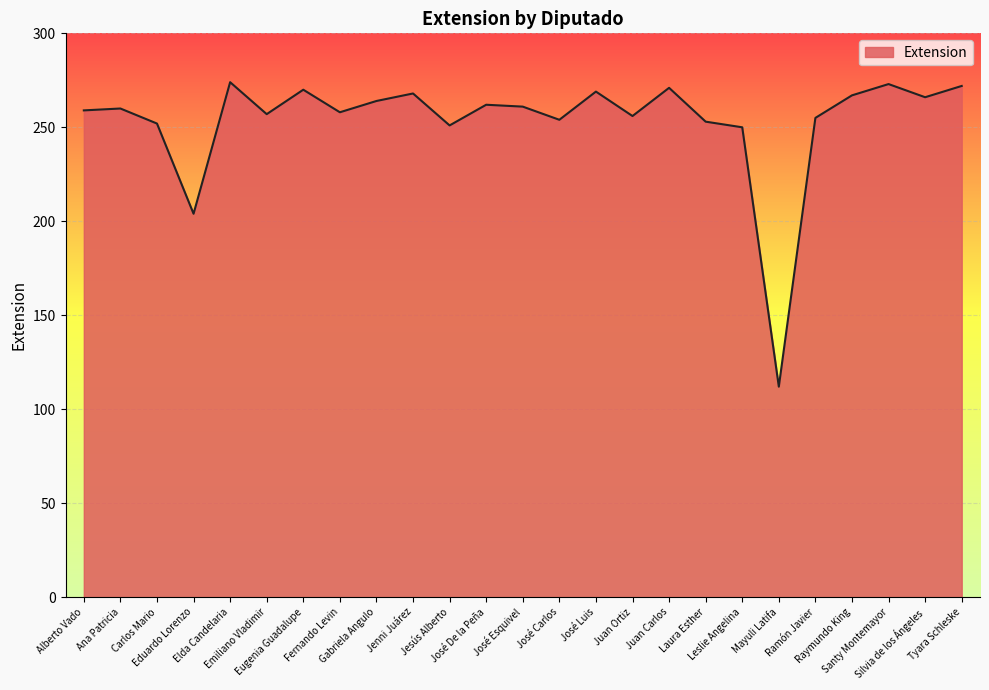

What is the maximum value shown in the chart?

274